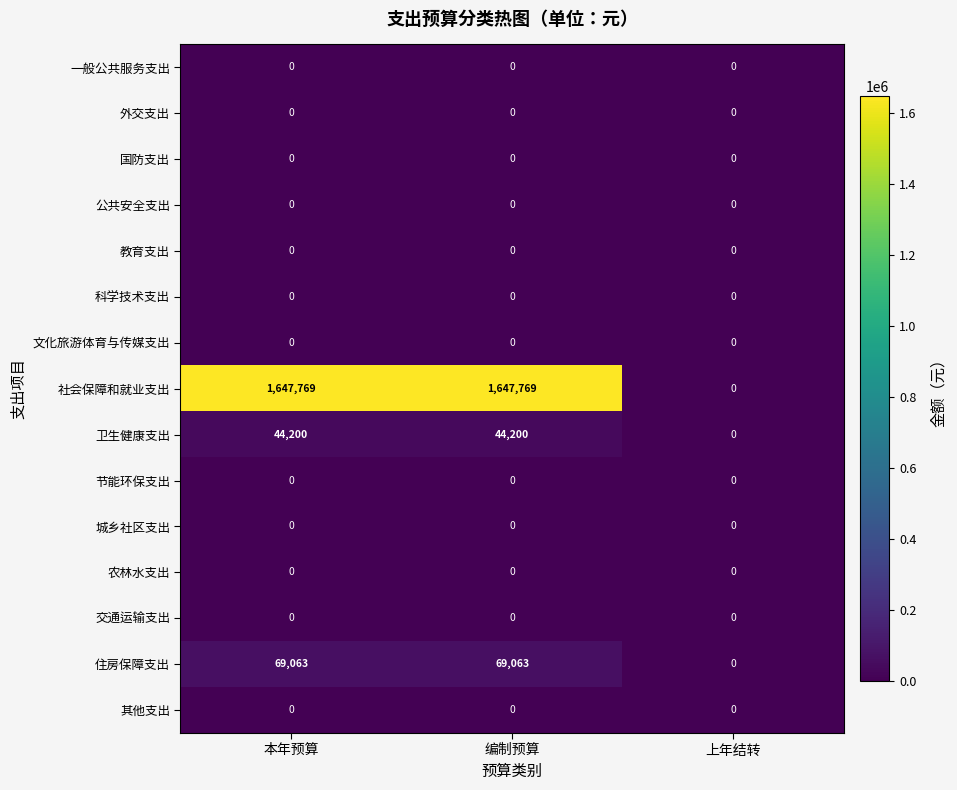

What is the average value of the 卫生健康支出 series?

29467